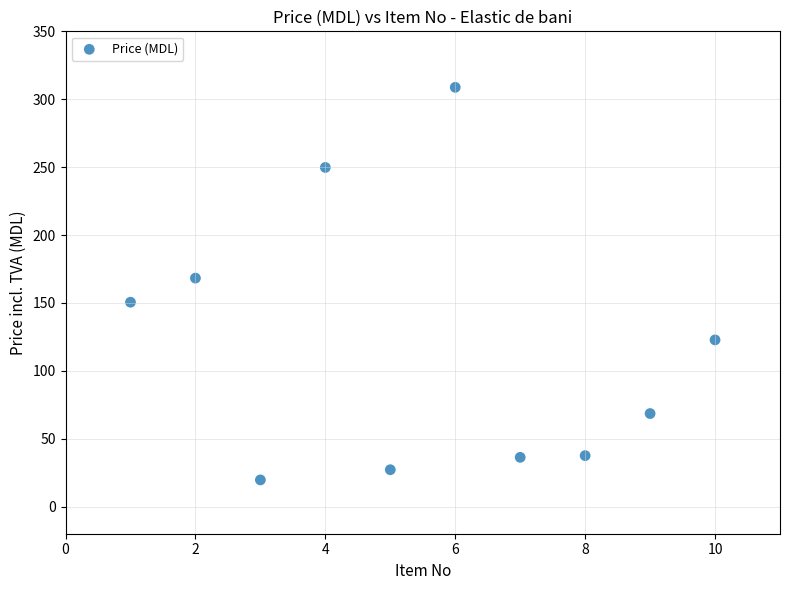

What is the range of X values (max minus min)?

9.0